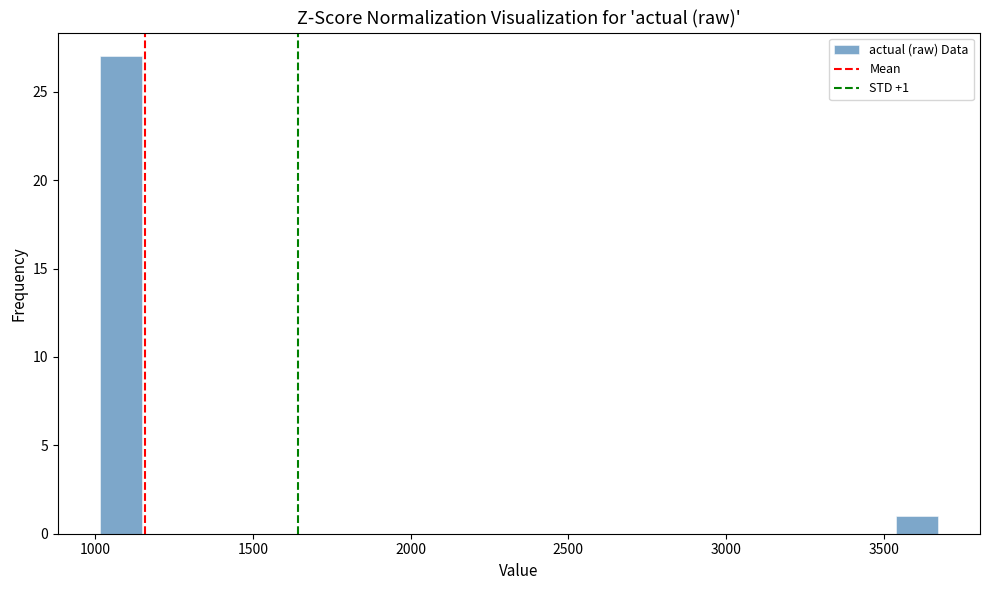

Read against the x-axis, roughly where is the centre of the tallest bar?

1100